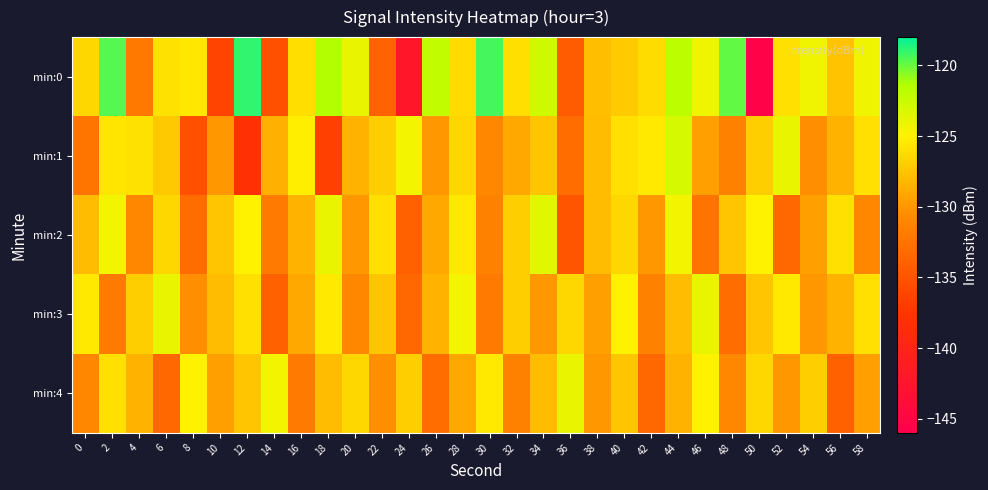

Count the number of categories in the chart.

30